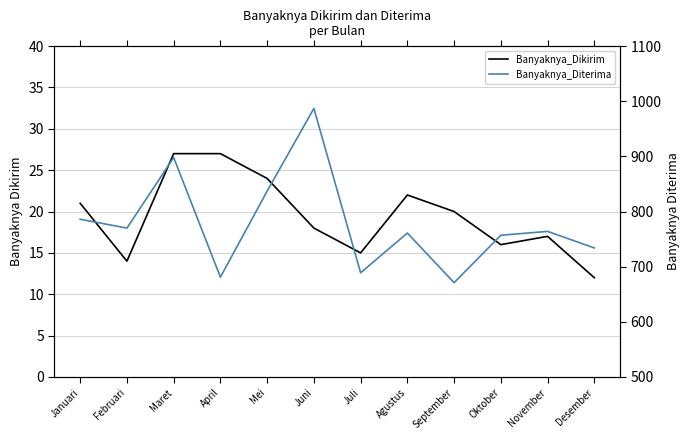

Between Juni and Juli, which series saw the biggest shift?

Banyaknya_Diterima